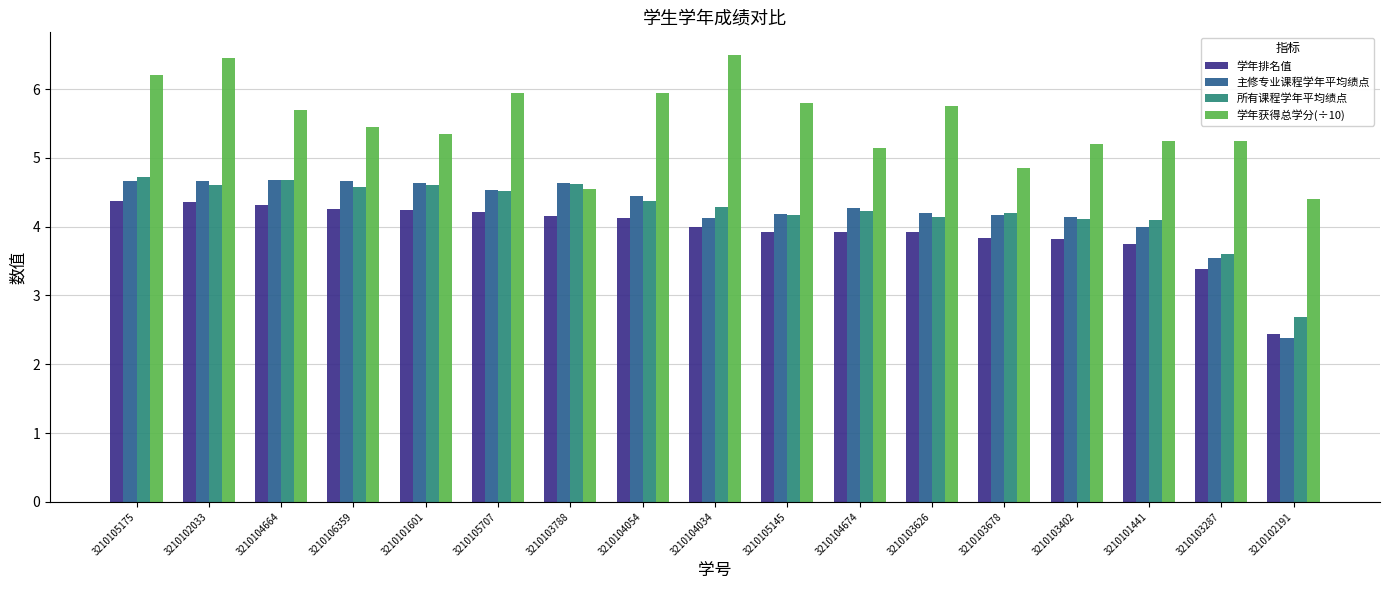

What is the minimum value shown in the chart?

2.4